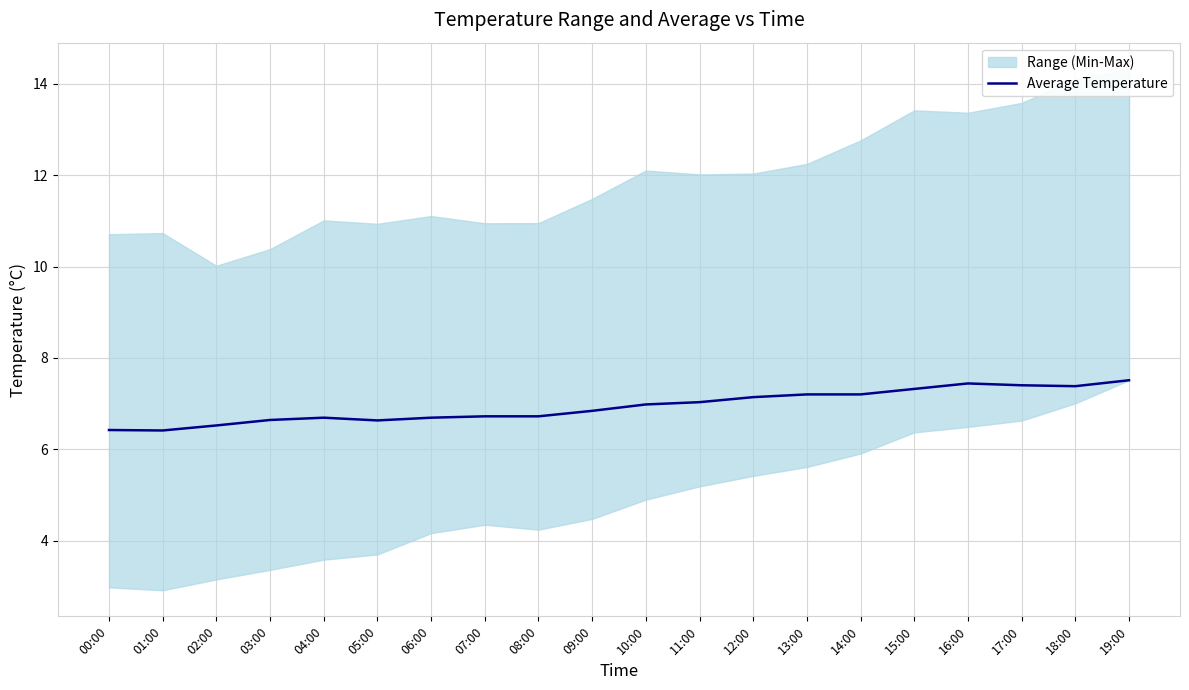

Approximately how many times larger is the value at 16:00 compared to 07:00?

1.1